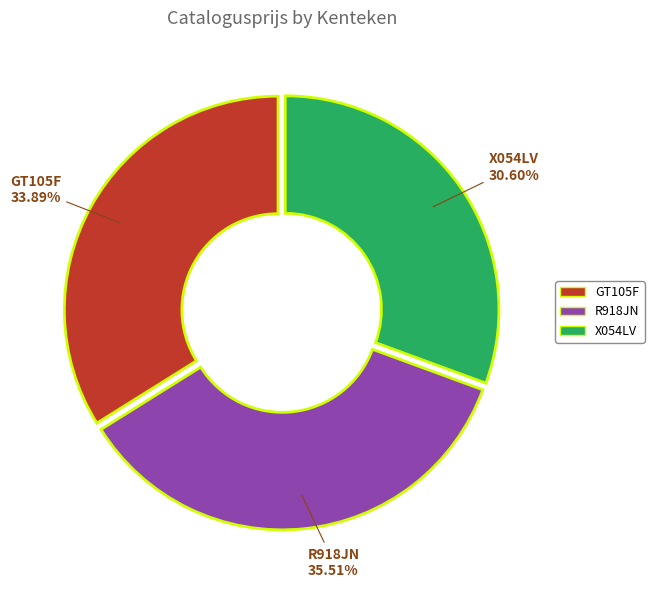

How many segments does this pie chart have?

3